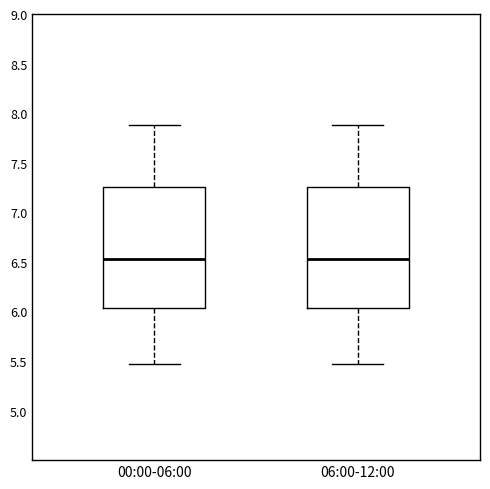

Reading left to right, read every box against the y-axis: the position of its median line, the range the box covers, and the ends of its whiskers. The values are not printed on the chart, so give them approximately, as read against the axis.

00:00-06:00: median 6.55, box 6.05 to 7.25, whiskers 5.45 to 7.90
06:00-12:00: median 6.55, box 6.05 to 7.25, whiskers 5.45 to 7.90